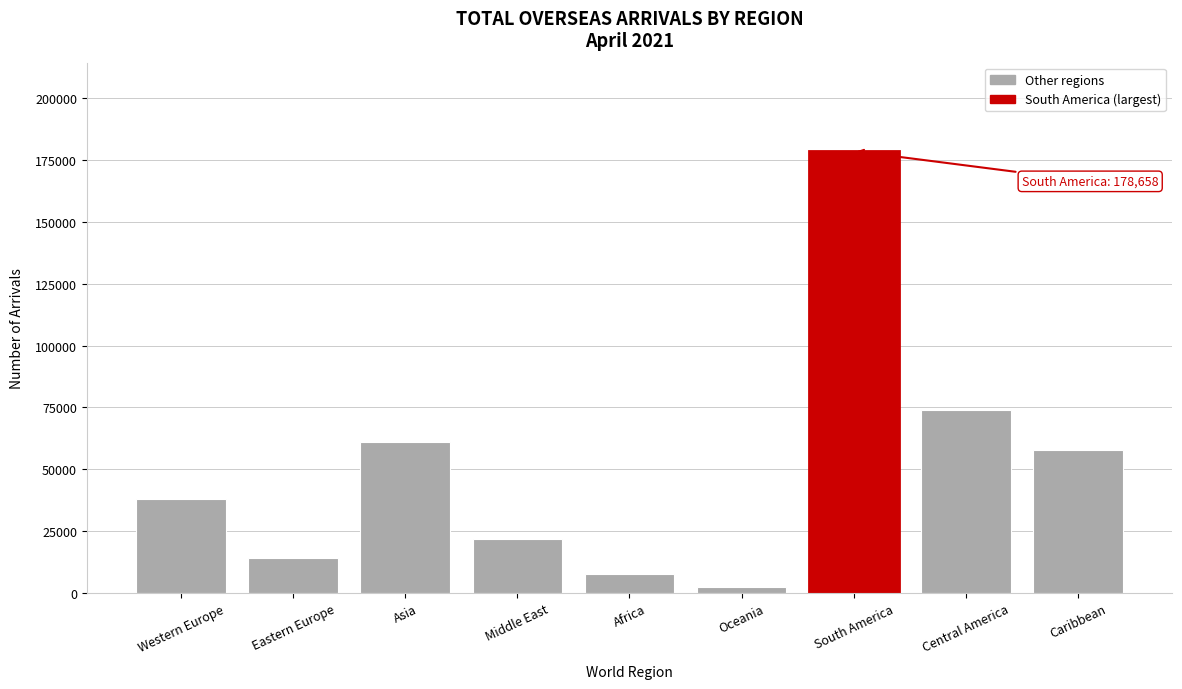

Reading right to left, what are all the values shown in this chart?

Caribbean=57877	Central America=73920	South America=178658	Oceania=2348	Africa=7626	Middle East=21750	Asia=61048	Eastern Europe=14215	Western Europe=38165